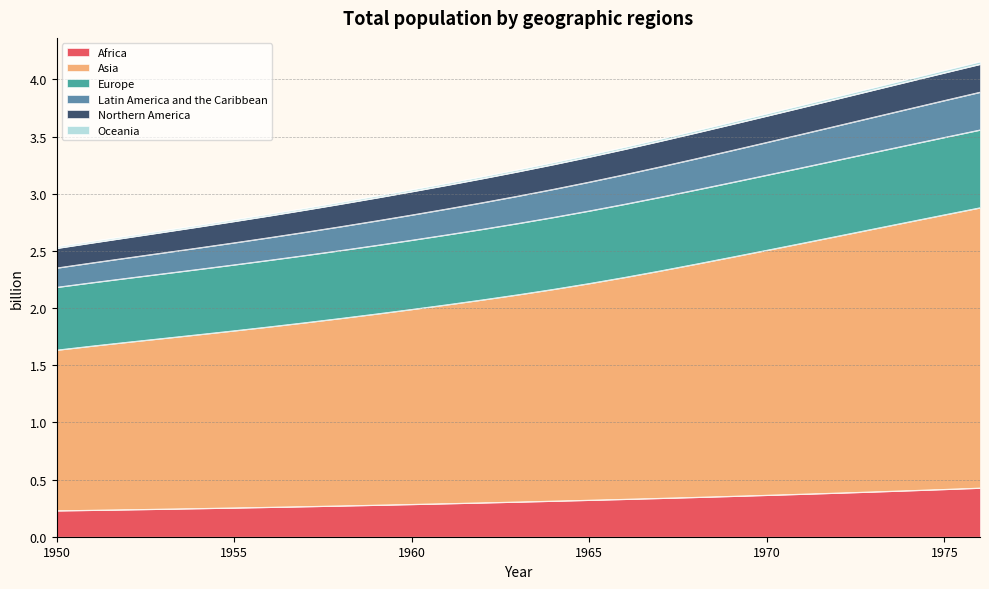

True or false: Africa has a value of 0.4 at 1975.

True